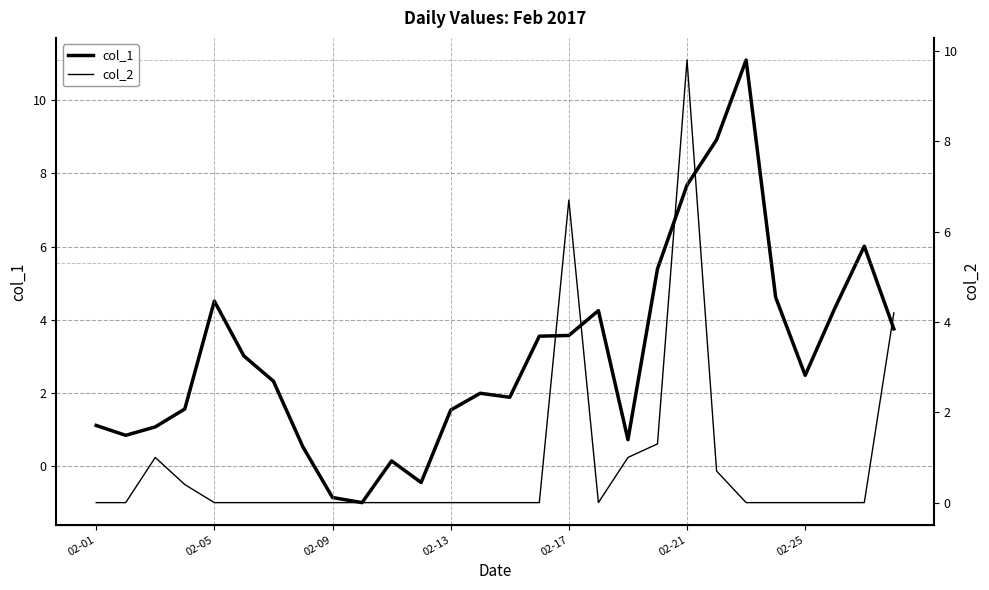

At which category is the sum across all series the highest?

02-21